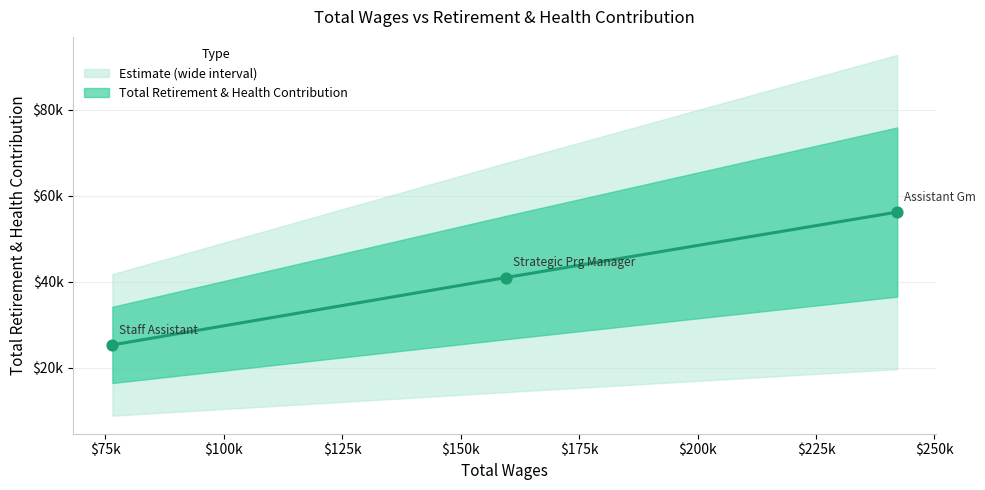

Approximately how many times larger is the value at Strategic Prg Manager, Ext Affairs compared to Assistant Gm, External Affairs?

0.7